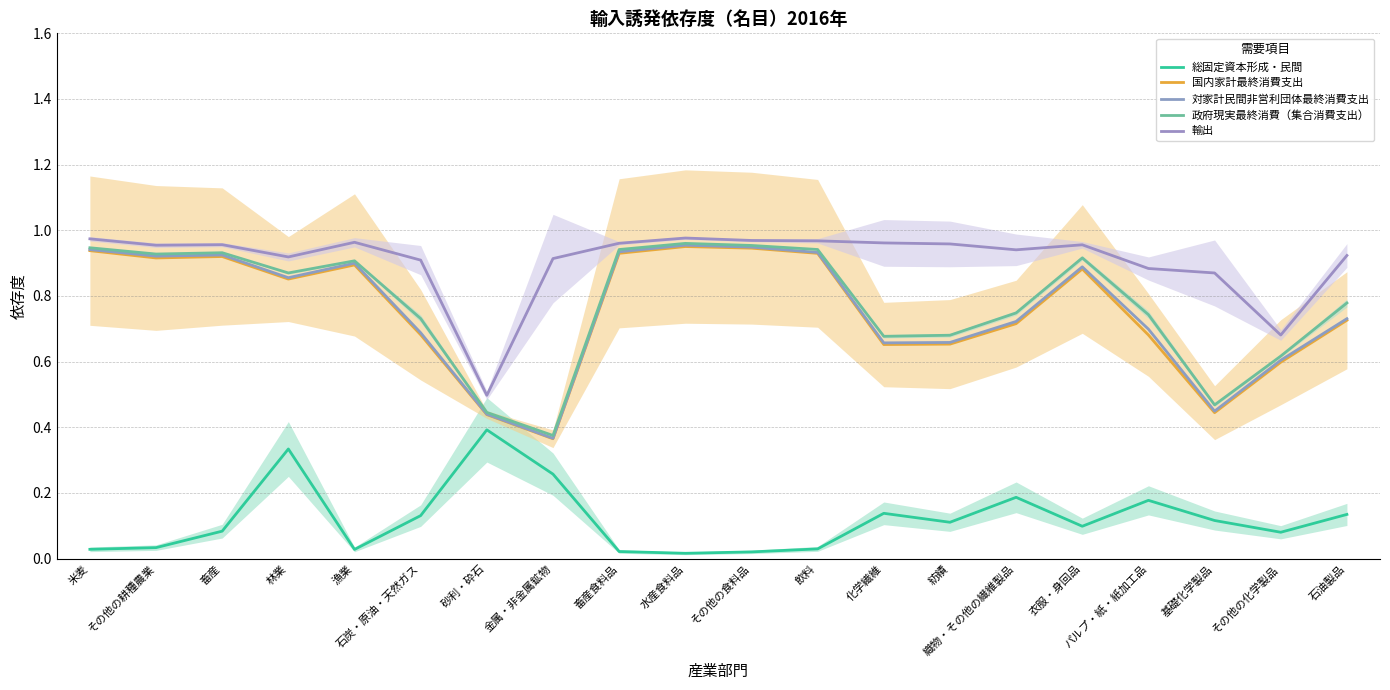

True or false: 政府現実最終消費（集合消費支出） has more than 1 interior local peaks.

True